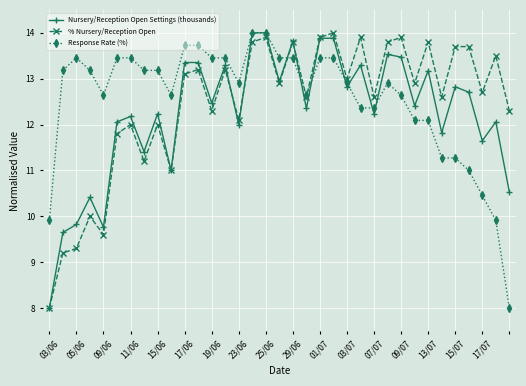

In Nursery/Reception Open Settings (thousands), how many points are lower than both neighbors (excluding endpoints)?

12